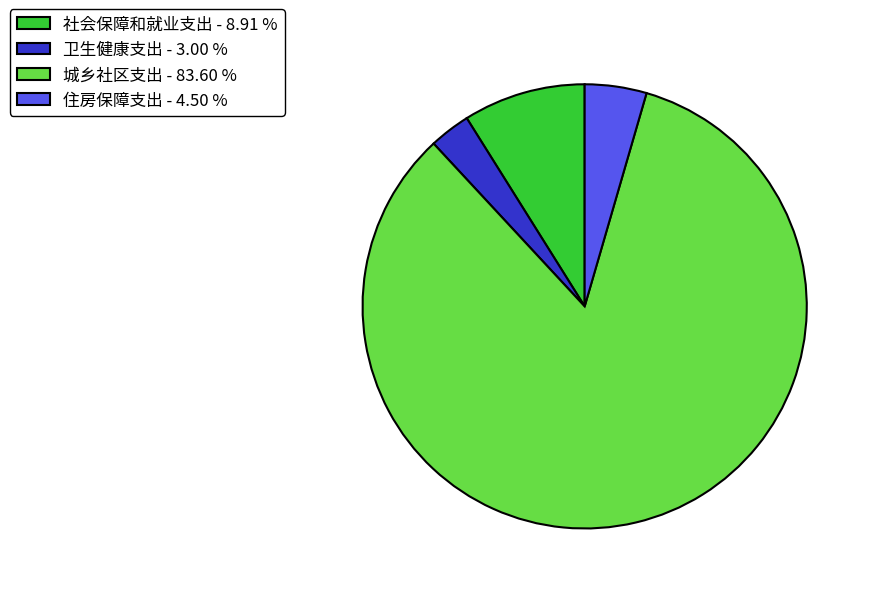

What is the majority slice?

城乡社区支出